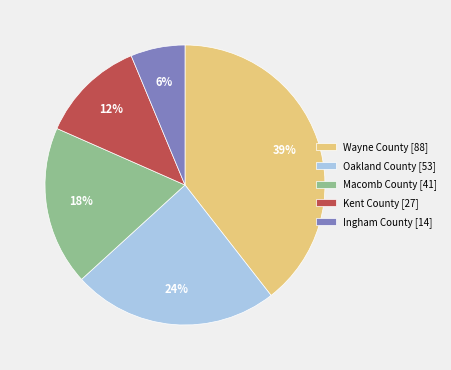

Does any single category account for the majority?

No